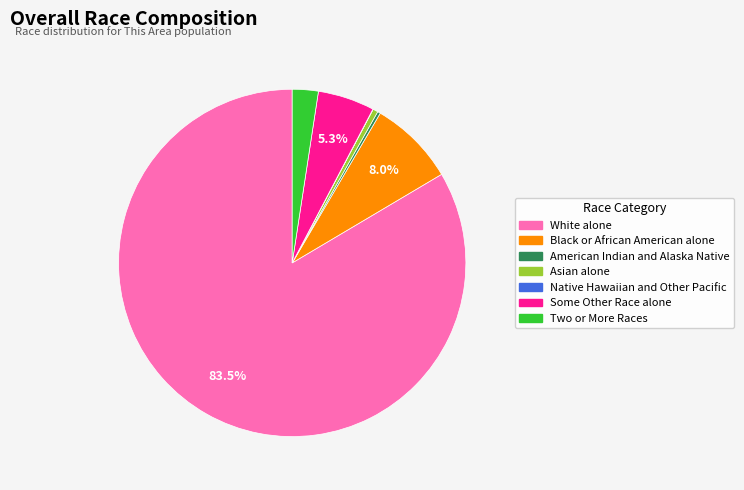

Between White alone and Two or More Races, which is larger?

White alone